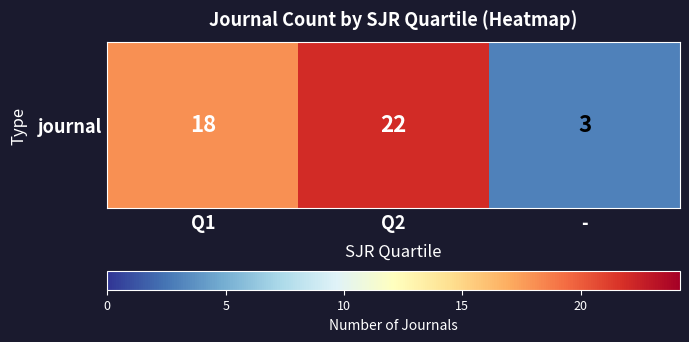

What is the approximate value at Q2, to the nearest 5?

20